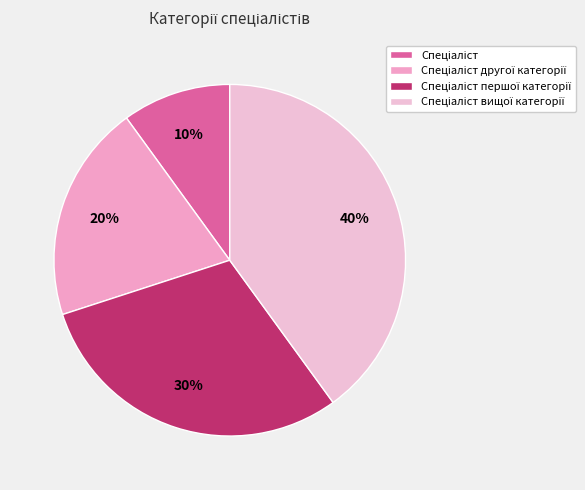

Is Спеціаліст the majority of the pie?

No